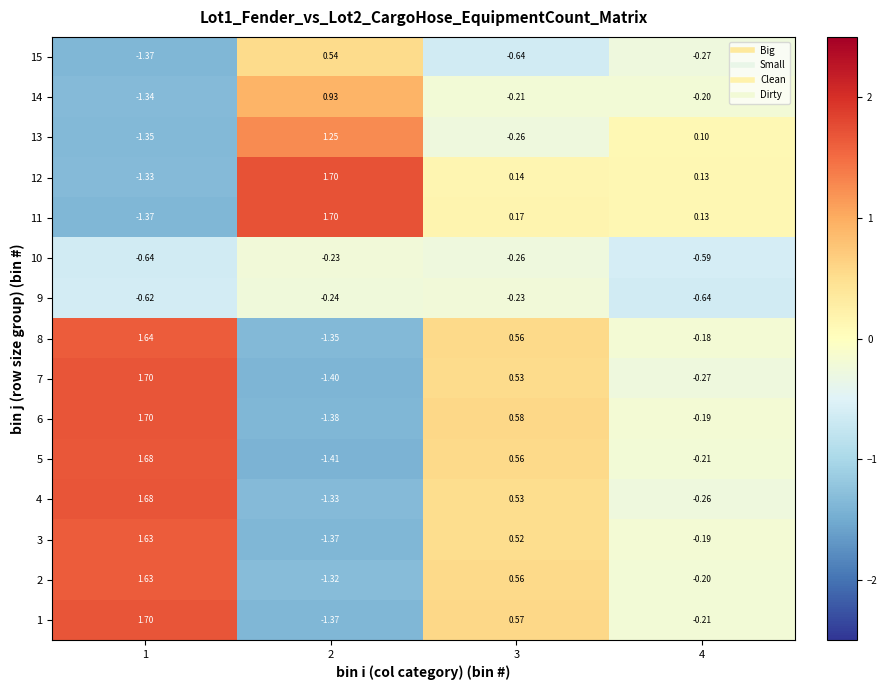

How many distinct data groups are displayed?

15